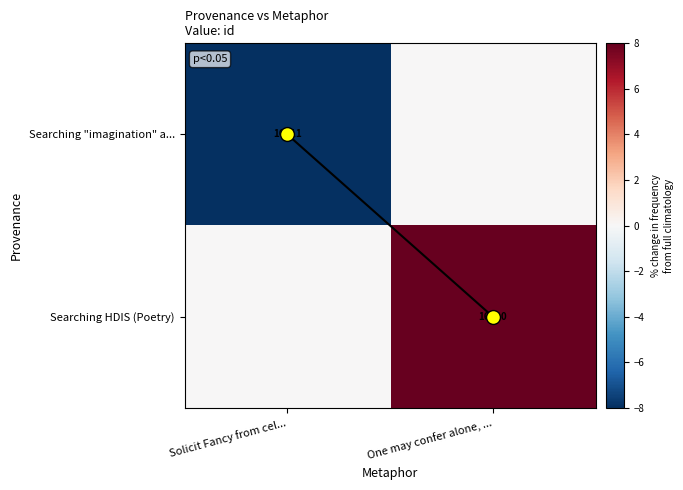

Is the value of Searching "imagination" a... at Solicit Fancy from cel... greater than the value of Searching HDIS (Poetry) at One may confer alone, ...?

No